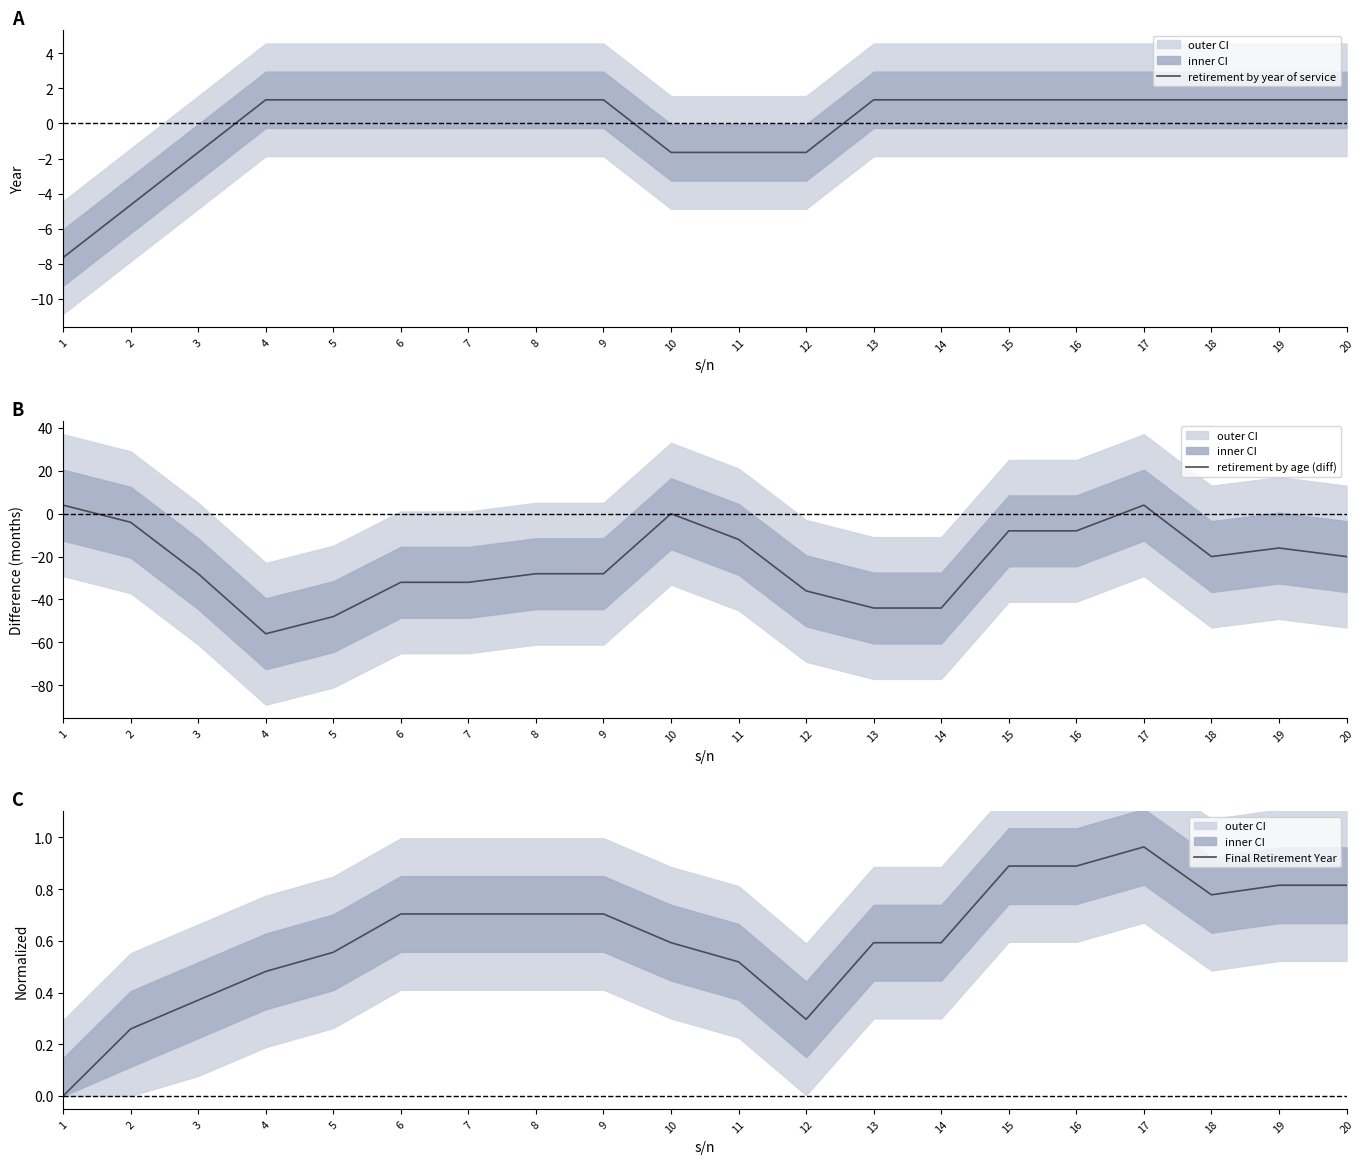

How many interior local valleys does the Final Retirement Year series have?

2